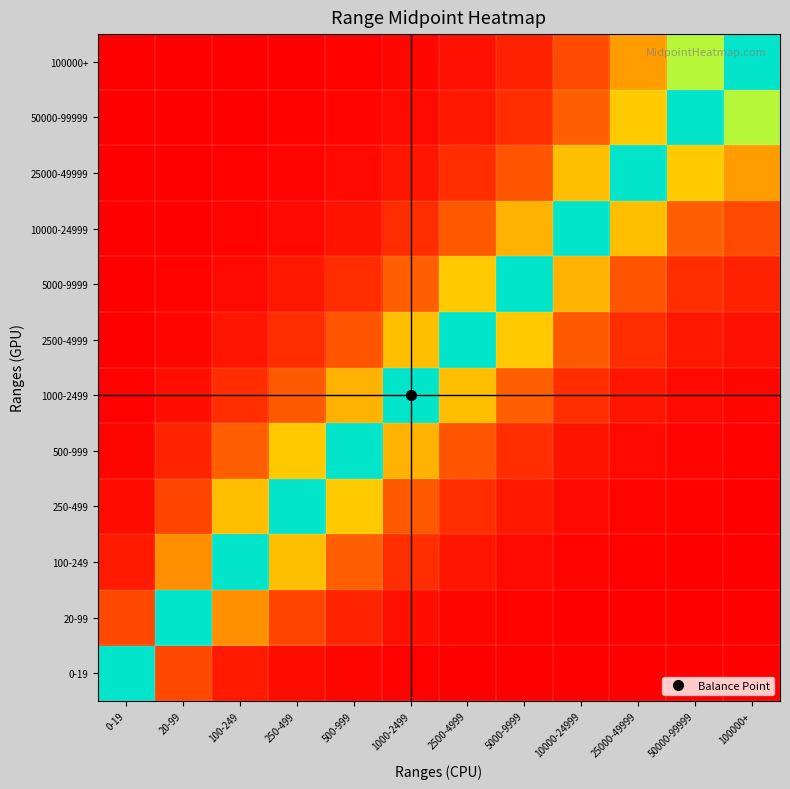

Reading right to left, extract all data points from this chart.

0-19: 100000+=0.0	50000-99999=0.0	25000-49999=0.0	10000-24999=0.0	5000-9999=0.0	2500-4999=0.0	1000-2499=0.0	500-999=0.0	250-499=0.0	100-249=0.1	20-99=0.1	0-19=0.5
20-99: 100000+=0.0	50000-99999=0.0	25000-49999=0.0	10000-24999=0.0	5000-9999=0.0	2500-4999=0.0	1000-2499=0.0	500-999=0.1	250-499=0.1	100-249=0.3	20-99=0.5	0-19=0.9
100-249: 100000+=0.0	50000-99999=0.0	25000-49999=0.0	10000-24999=0.0	5000-9999=0.0	2500-4999=0.0	1000-2499=0.1	500-999=0.2	250-499=0.3	100-249=0.5	20-99=0.7	0-19=0.9
250-499: 100000+=0.0	50000-99999=0.0	25000-49999=0.0	10000-24999=0.0	5000-9999=0.0	2500-4999=0.1	1000-2499=0.2	500-999=0.3	250-499=0.5	100-249=0.7	20-99=0.9	0-19=1.0
500-999: 100000+=0.0	50000-99999=0.0	25000-49999=0.0	10000-24999=0.0	5000-9999=0.1	2500-4999=0.2	1000-2499=0.3	500-999=0.5	250-499=0.7	100-249=0.8	20-99=0.9	0-19=1.0
1000-2499: 100000+=0.0	50000-99999=0.0	25000-49999=0.0	10000-24999=0.1	5000-9999=0.2	2500-4999=0.3	1000-2499=0.5	500-999=0.7	250-499=0.8	100-249=0.9	20-99=1.0	0-19=1.0
2500-4999: 100000+=0.0	50000-99999=0.0	25000-49999=0.1	10000-24999=0.2	5000-9999=0.3	2500-4999=0.5	1000-2499=0.7	500-999=0.8	250-499=0.9	100-249=1.0	20-99=1.0	0-19=1.0
5000-9999: 100000+=0.1	50000-99999=0.1	25000-49999=0.2	10000-24999=0.3	5000-9999=0.5	2500-4999=0.7	1000-2499=0.8	500-999=0.9	250-499=1.0	100-249=1.0	20-99=1.0	0-19=1.0
10000-24999: 100000+=0.1	50000-99999=0.2	25000-49999=0.3	10000-24999=0.5	5000-9999=0.7	2500-4999=0.8	1000-2499=0.9	500-999=1.0	250-499=1.0	100-249=1.0	20-99=1.0	0-19=1.0
25000-49999: 100000+=0.3	50000-99999=0.3	25000-49999=0.5	10000-24999=0.7	5000-9999=0.8	2500-4999=0.9	1000-2499=1.0	500-999=1.0	250-499=1.0	100-249=1.0	20-99=1.0	0-19=1.0
50000-99999: 100000+=0.4	50000-99999=0.5	25000-49999=0.7	10000-24999=0.8	5000-9999=0.9	2500-4999=1.0	1000-2499=1.0	500-999=1.0	250-499=1.0	100-249=1.0	20-99=1.0	0-19=1.0
100000+: 100000+=0.5	50000-99999=0.6	25000-49999=0.7	10000-24999=0.9	5000-9999=0.9	2500-4999=1.0	1000-2499=1.0	500-999=1.0	250-499=1.0	100-249=1.0	20-99=1.0	0-19=1.0